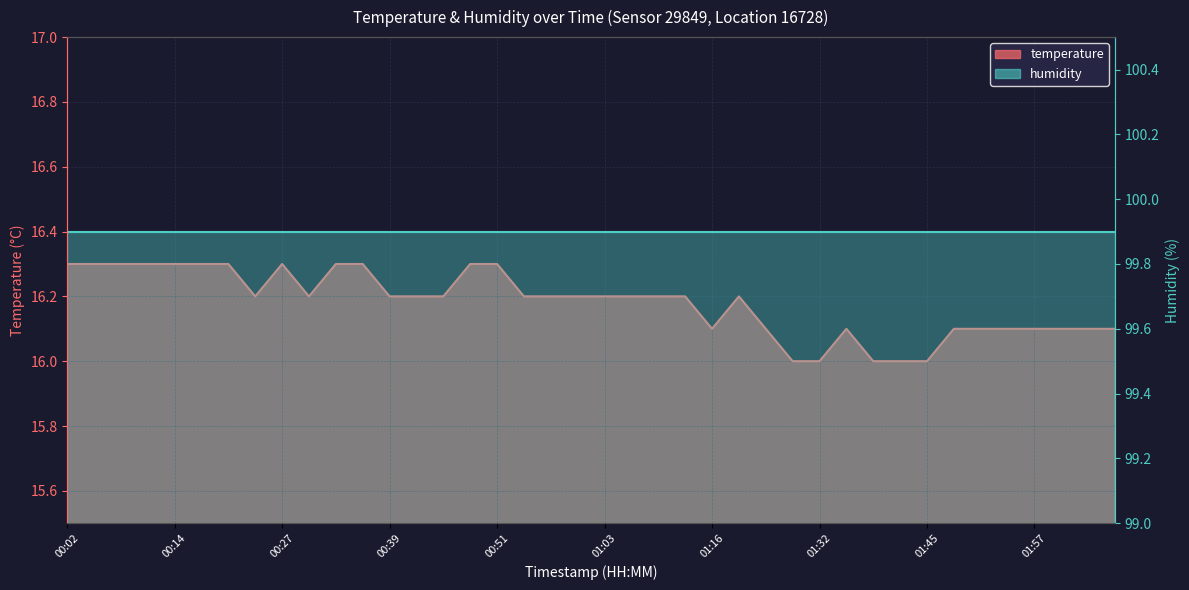

What is the change in value from 00:11 to 01:32?

-0.3